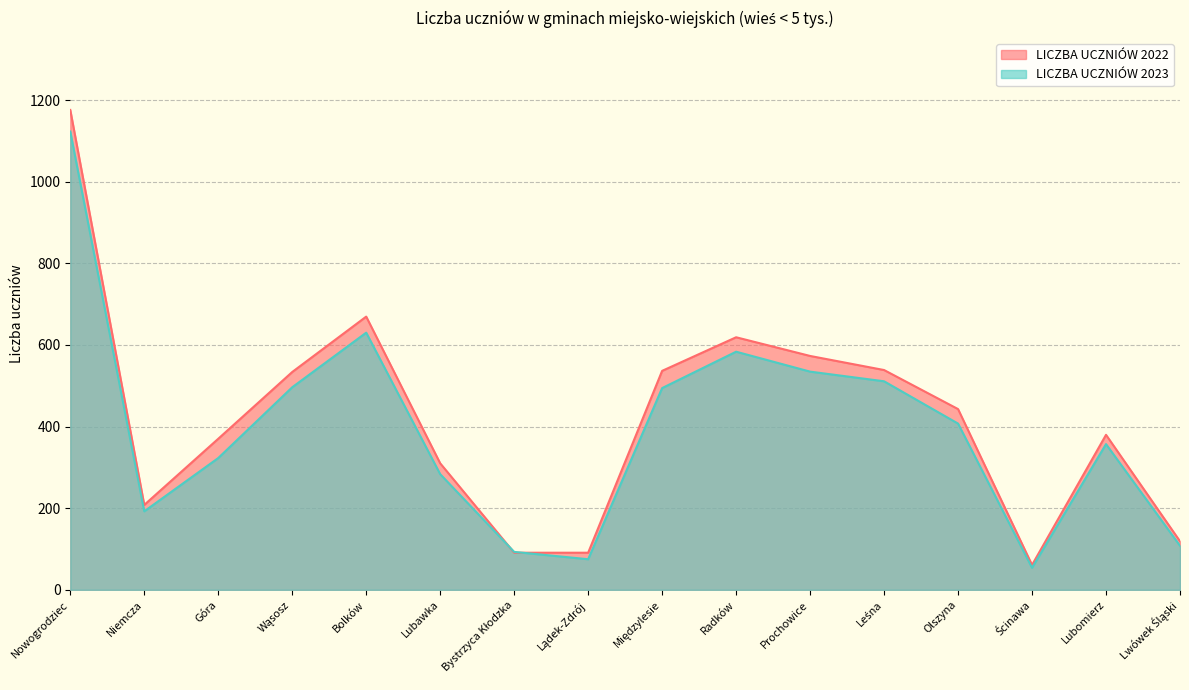

Is the value of LICZBA UCZNIÓW 2023 at Bystrzyca Kłodzka greater than the value of LICZBA UCZNIÓW 2022 at Międzylesie?

No